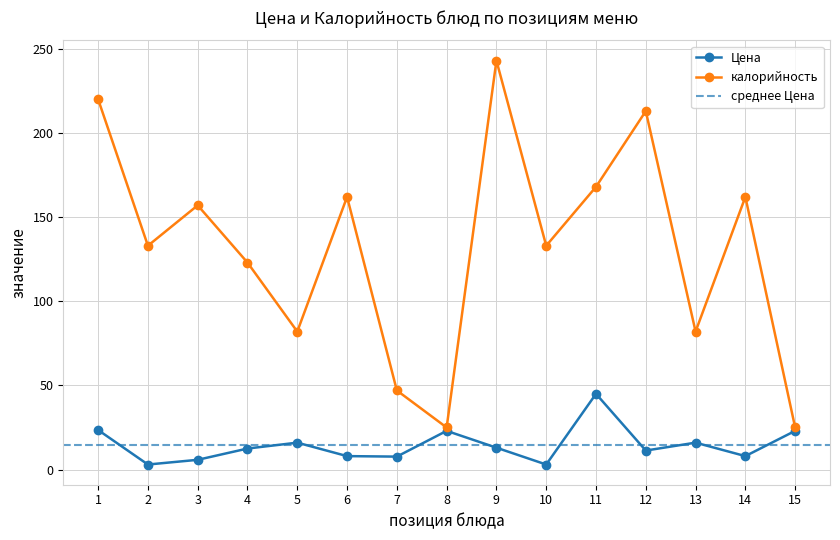

At which label does Цена reach its peak?

11